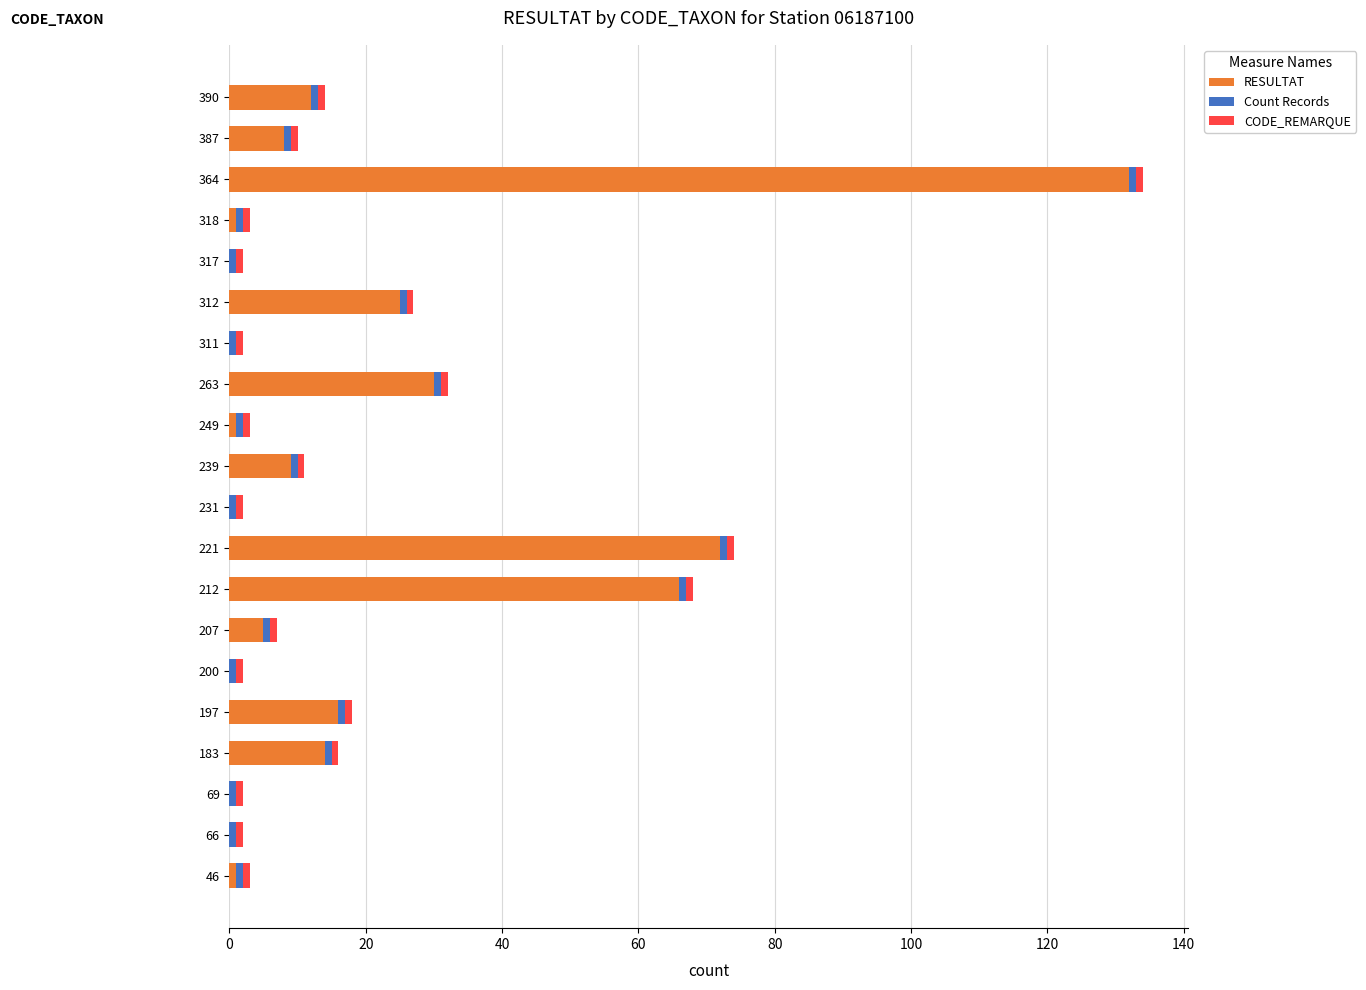

What is the highest value of the RESULTAT series?

132